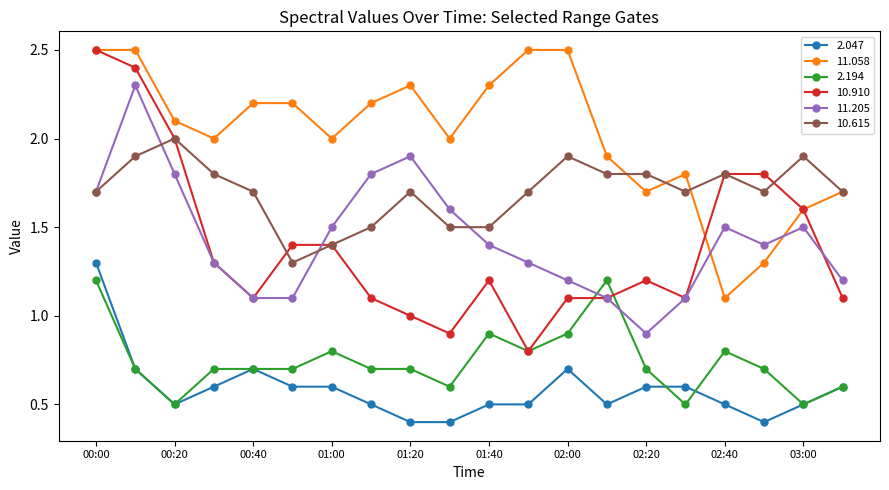

Which series has the largest total across all categories?

11.058